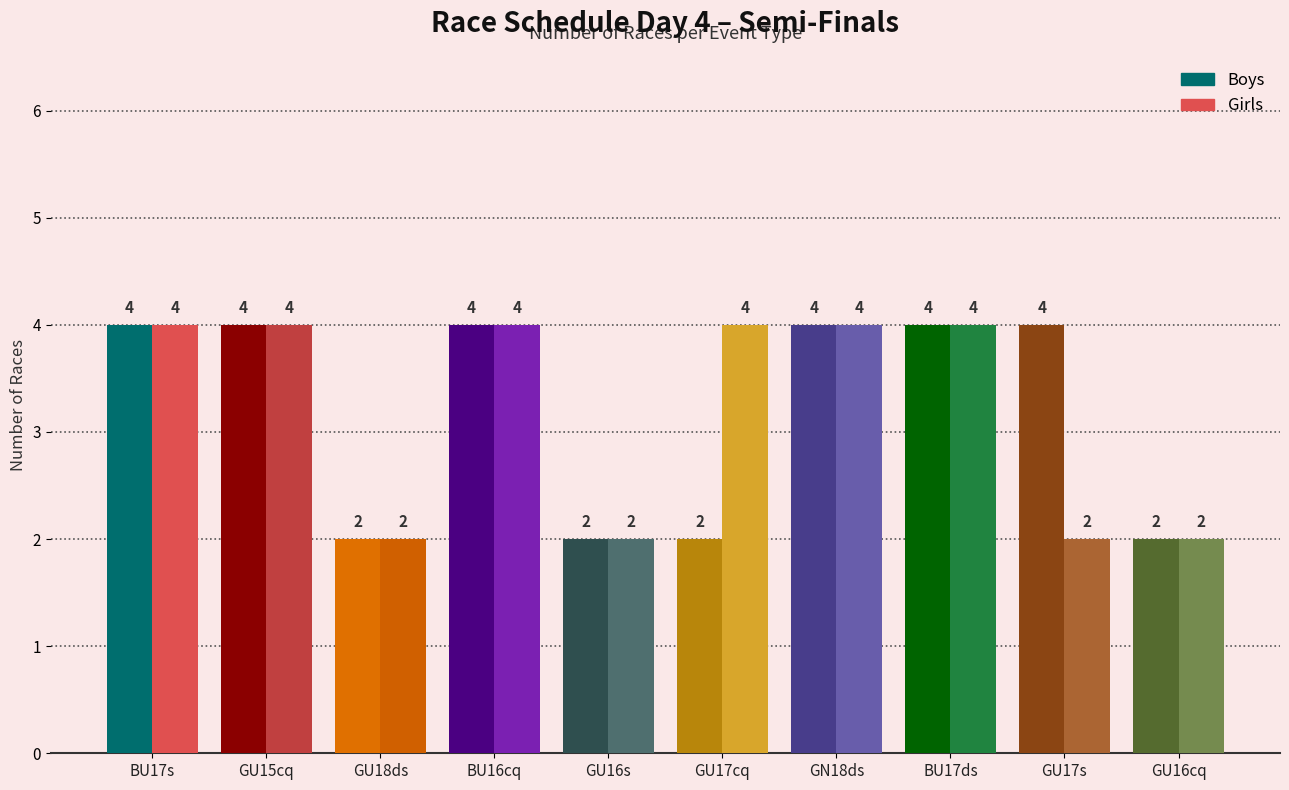

List the labels in order of Girls value, smallest first.

Girls U18 double sculls, Girls U16 single, Girls U17 single, Girls U16 coxed quad sculls, Boys U17 single, Girls U15 coxed quad sculls, Boys U16 coxed quad sculls, Girls U17 coxed quad sculls, Girls N18 double sculls, Boys U17 double sculls